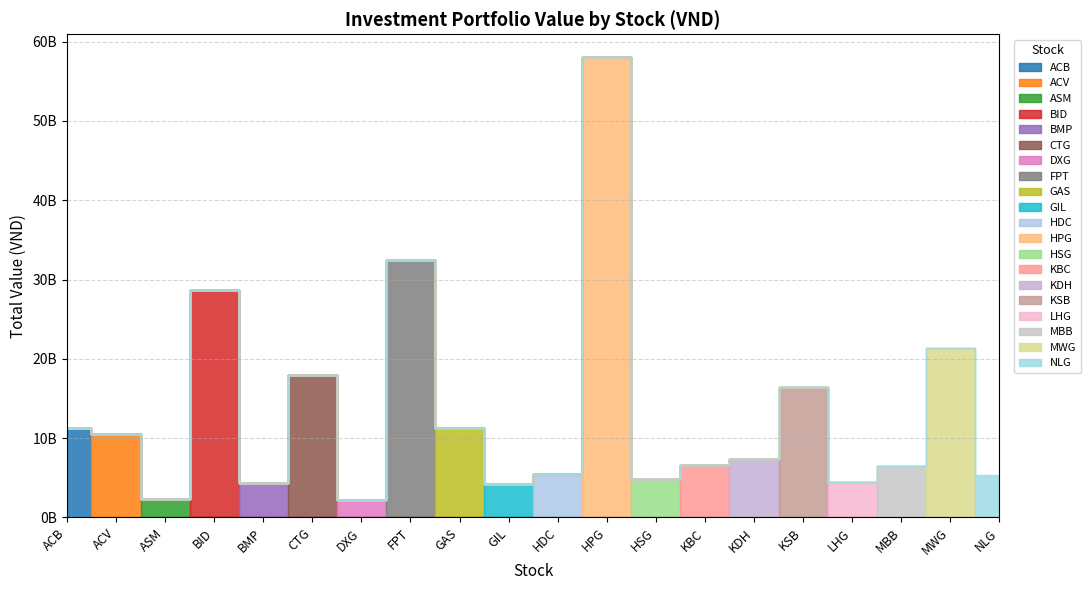

Which has a higher value, MWG or HPG?

HPG